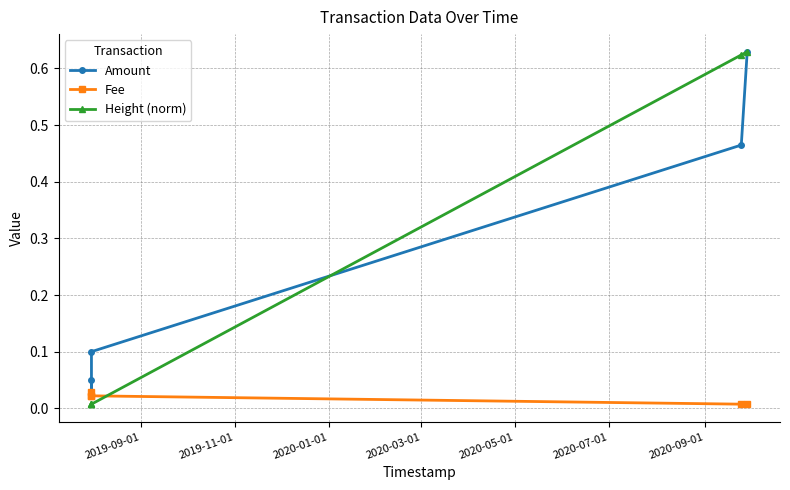

What is the difference between the second highest and minimum values in the Height (norm) series?

0.6